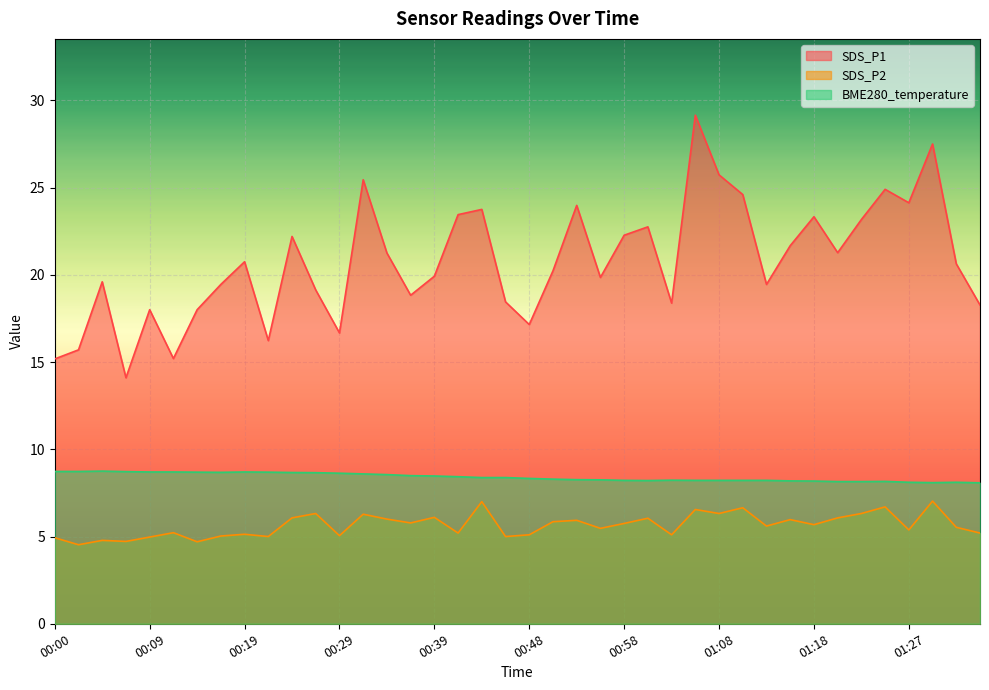

In BME280_temperature, how many points are lower than both neighbors (excluding endpoints)?

3